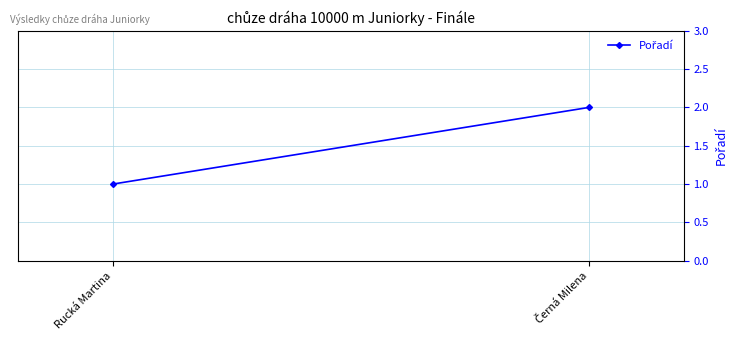

What is the approximate value at Černá Milena?

2